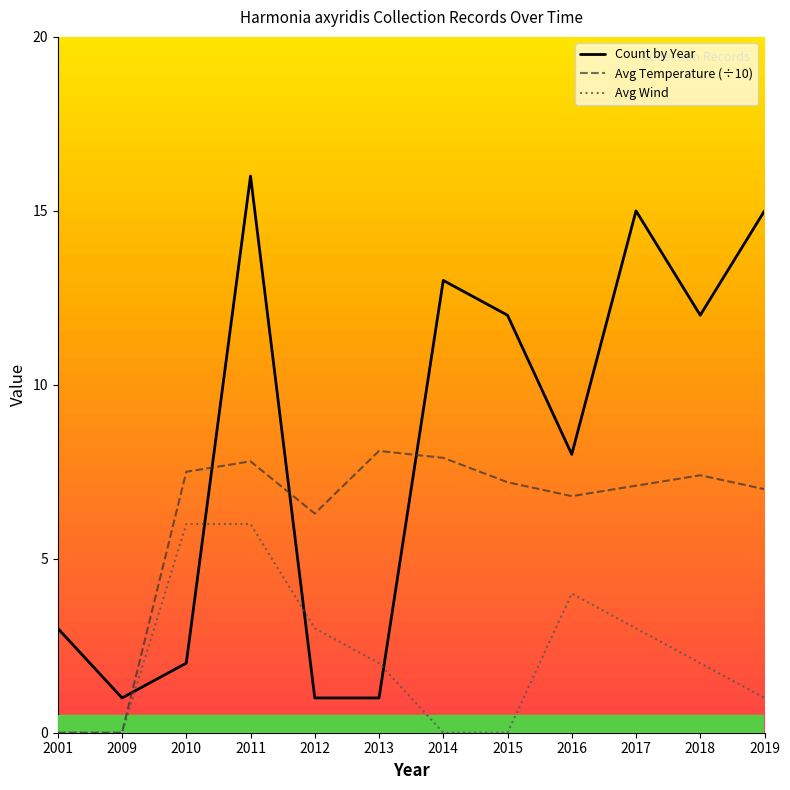

Which series has the widest spread of values?

Count by Year